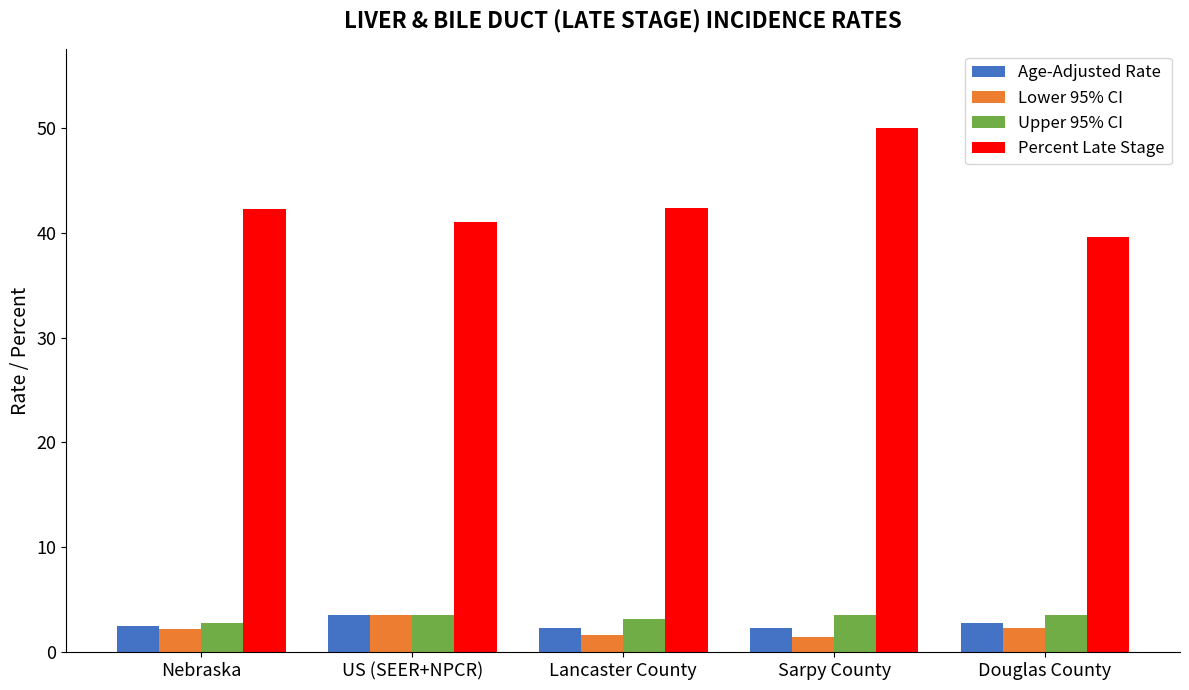

The Lower 95% CI series shows 5.4 at US (SEER+NPCR). True or false?

False